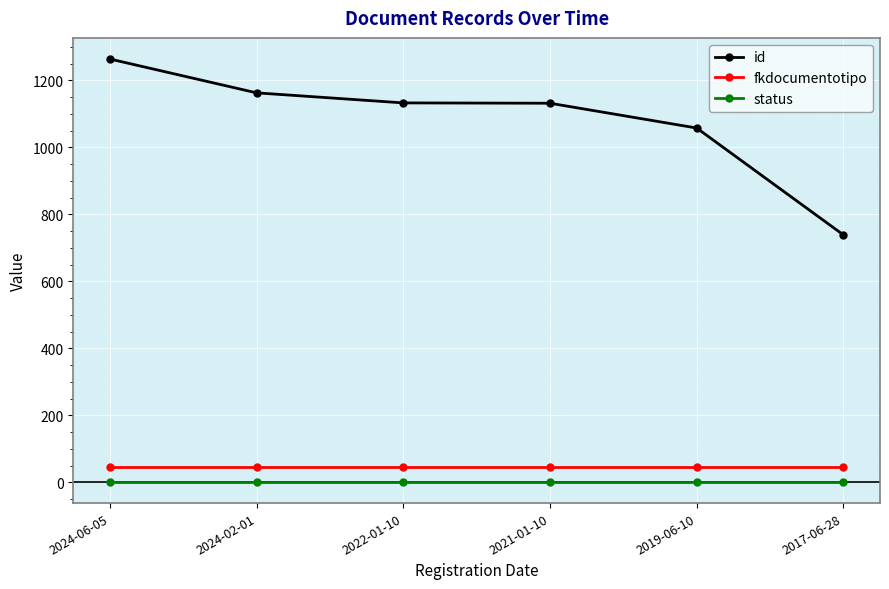

True or false: id has more than 1 points higher than both neighbors.

False